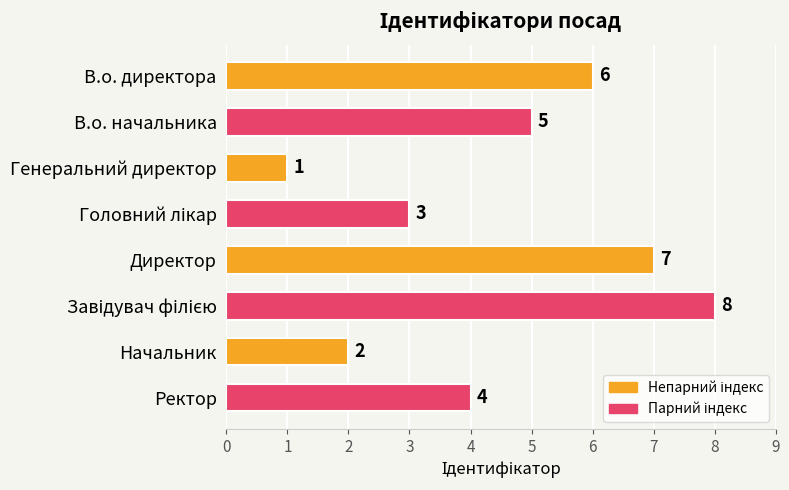

Does the chart contain any negative values?

No